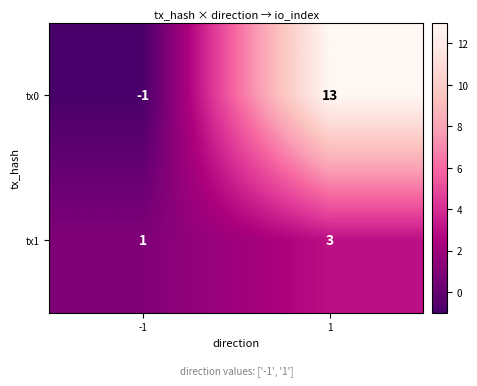

What is the sum of the tx1 values at 1 and -1?

4